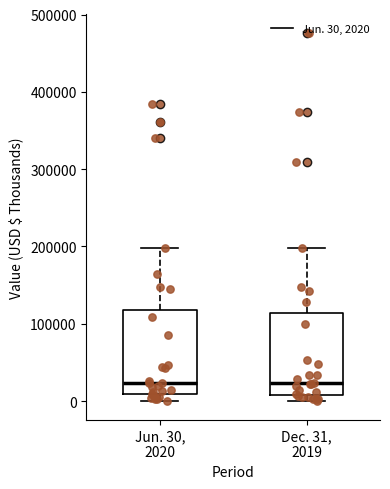

Reading left to right, read every box against the y-axis: the position of its median line, the range the box covers, and the ends of its whiskers. The values are not printed on the chart, so give them approximately, as read against the axis.

Jun. 30, 2020: median 20000, box 10000 to 120000, whiskers 0 to 200000
Dec. 31, 2019: median 20000, box 10000 to 110000, whiskers 0 to 200000